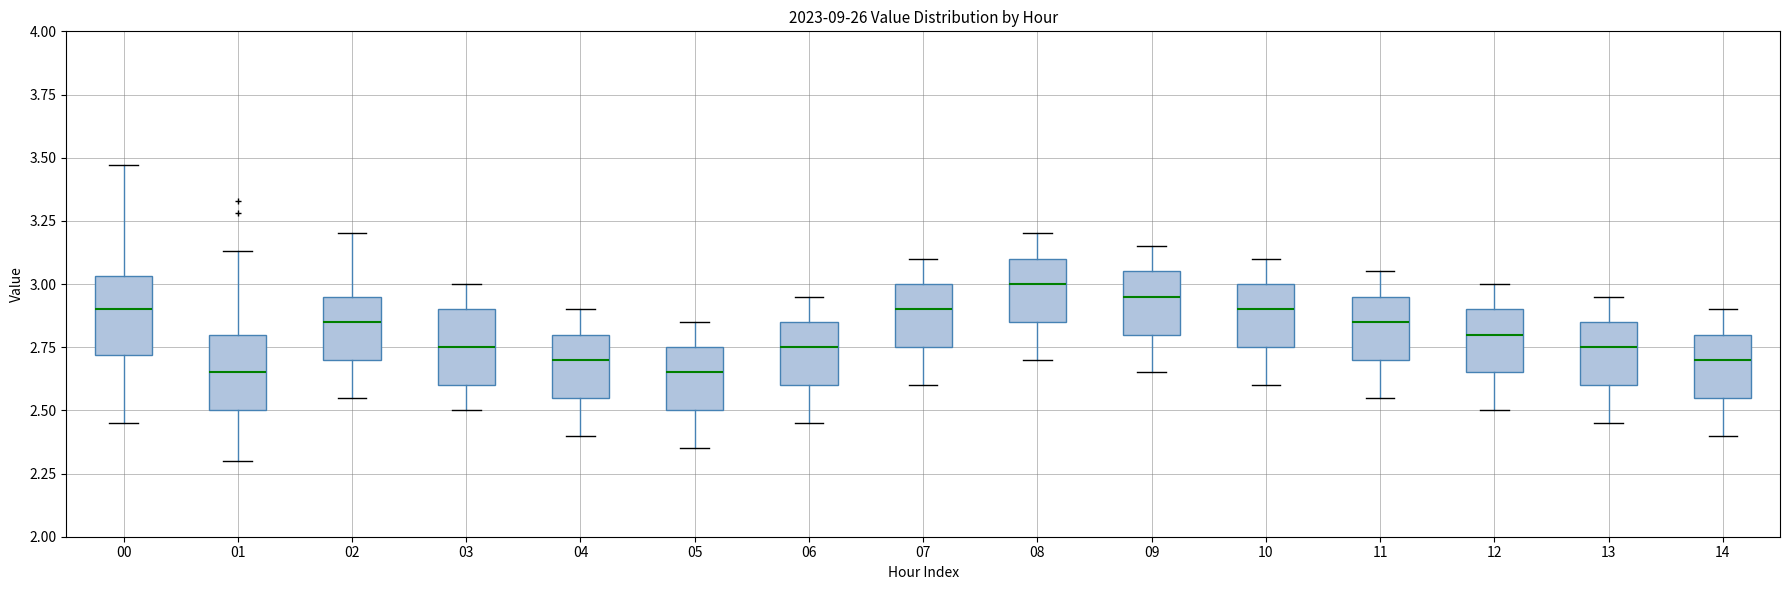

Reading left to right, read every box against the y-axis: the position of its median line, the range the box covers, and the ends of its whiskers. The values are not printed on the chart, so give them approximately, as read against the axis.

00: median 2.90, box 2.70 to 3.05, whiskers 2.45 to 3.45
01: median 2.65, box 2.50 to 2.80, whiskers 2.30 to 3.15
02: median 2.85, box 2.70 to 2.95, whiskers 2.55 to 3.20
03: median 2.75, box 2.60 to 2.90, whiskers 2.50 to 3.00
04: median 2.70, box 2.55 to 2.80, whiskers 2.40 to 2.90
05: median 2.65, box 2.50 to 2.75, whiskers 2.35 to 2.85
06: median 2.75, box 2.60 to 2.85, whiskers 2.45 to 2.95
07: median 2.90, box 2.75 to 3.00, whiskers 2.60 to 3.10
08: median 3.00, box 2.85 to 3.10, whiskers 2.70 to 3.20
09: median 2.95, box 2.80 to 3.05, whiskers 2.65 to 3.15
10: median 2.90, box 2.75 to 3.00, whiskers 2.60 to 3.10
11: median 2.85, box 2.70 to 2.95, whiskers 2.55 to 3.05
12: median 2.80, box 2.65 to 2.90, whiskers 2.50 to 3.00
13: median 2.75, box 2.60 to 2.85, whiskers 2.45 to 2.95
14: median 2.70, box 2.55 to 2.80, whiskers 2.40 to 2.90